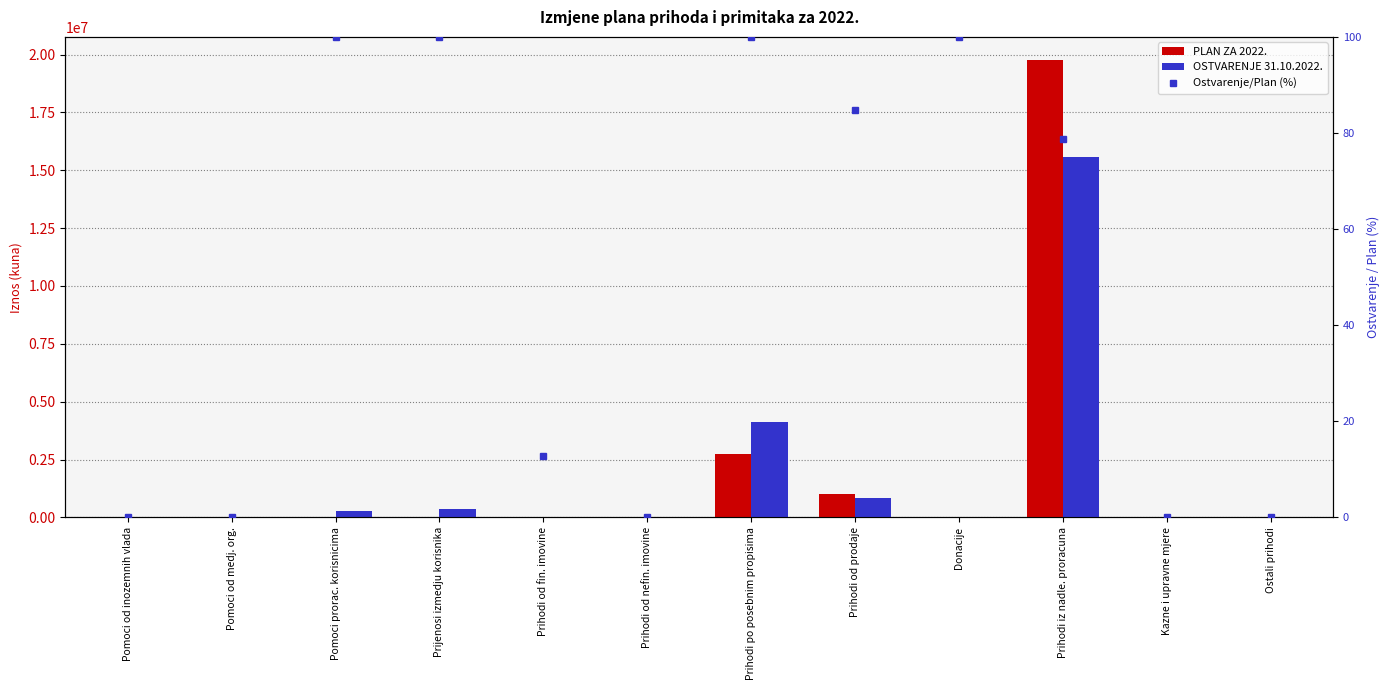

Which label corresponds to the smallest value in the chart?

Pomoci od inozemnih vlada